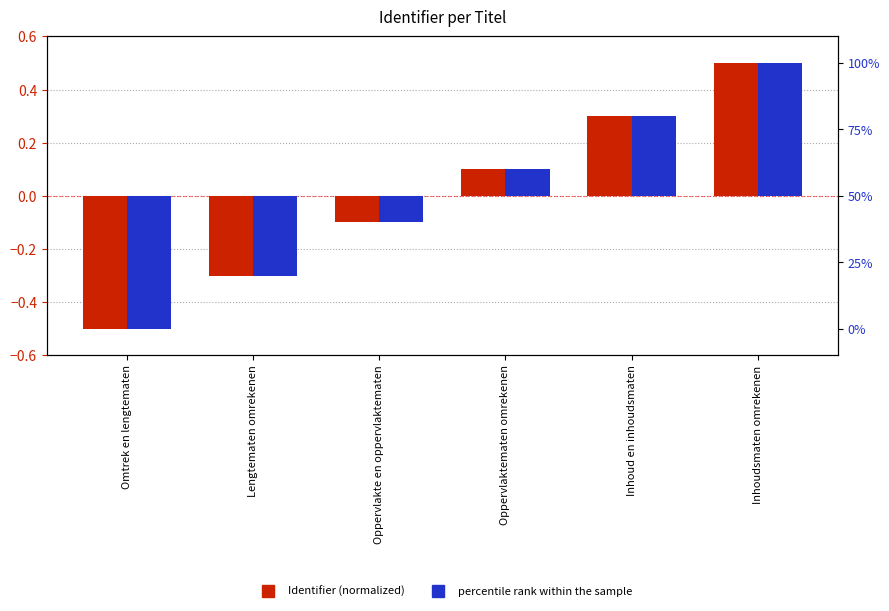

What is the label of the 2nd bar from the right?

Inhoud en inhoudsmaten